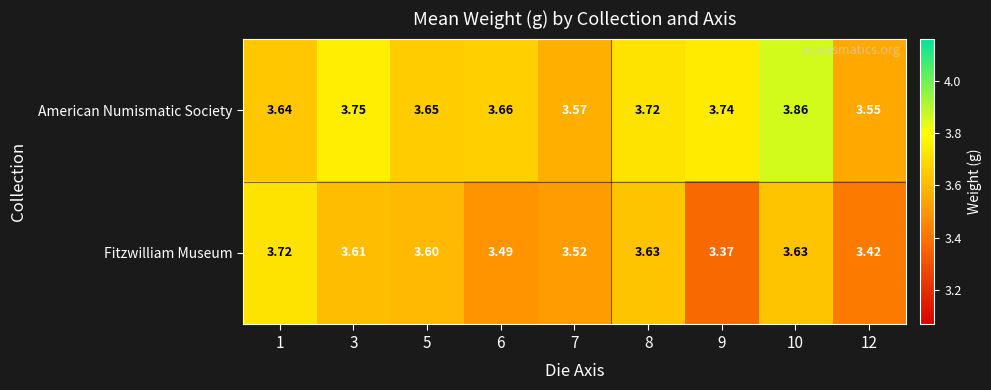

Which series has the largest total across all categories?

American Numismatic Society